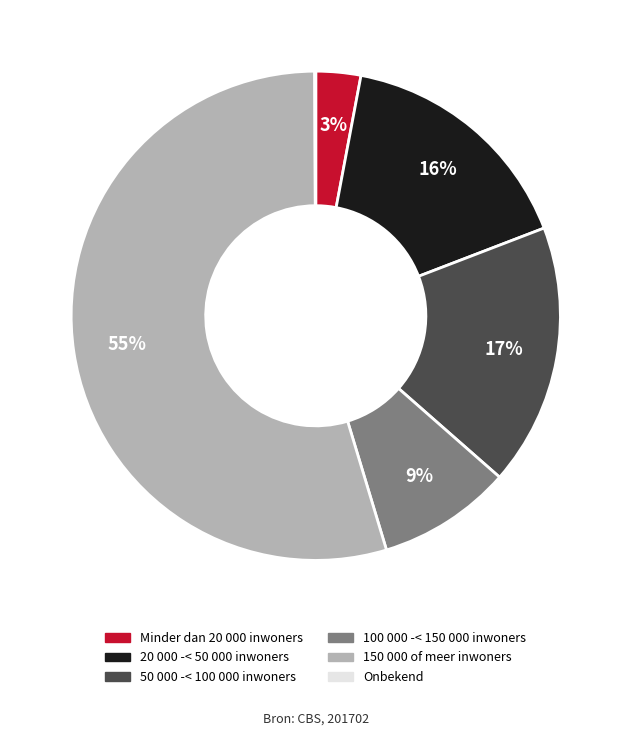

What is the largest slice in the pie chart?

150 000 of meer inwoners